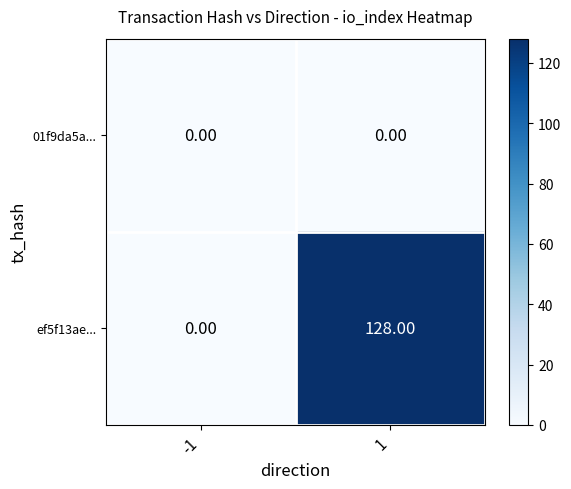

What is the sum of the ef5f13ae... values at 1 and -1?

128